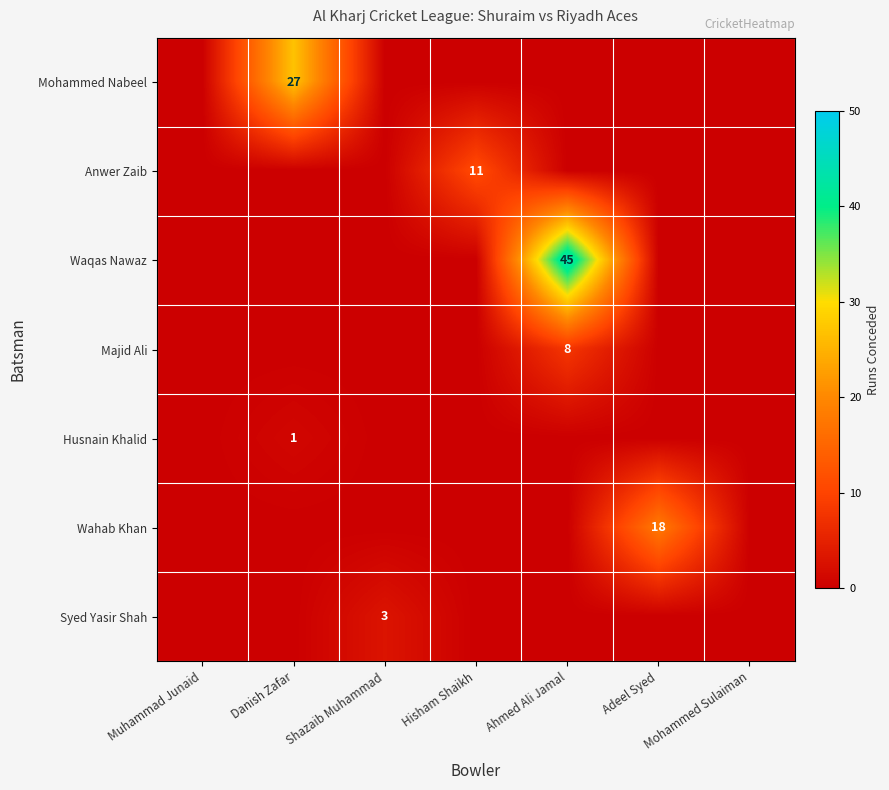

Rank the categories by Anwer Zaib value from highest to lowest.

Hisham Shaikh, Muhammad Junaid, Danish Zafar, Shazaib Muhammad, Ahmed Ali Jamal, Adeel Syed, Mohammed Sulaiman